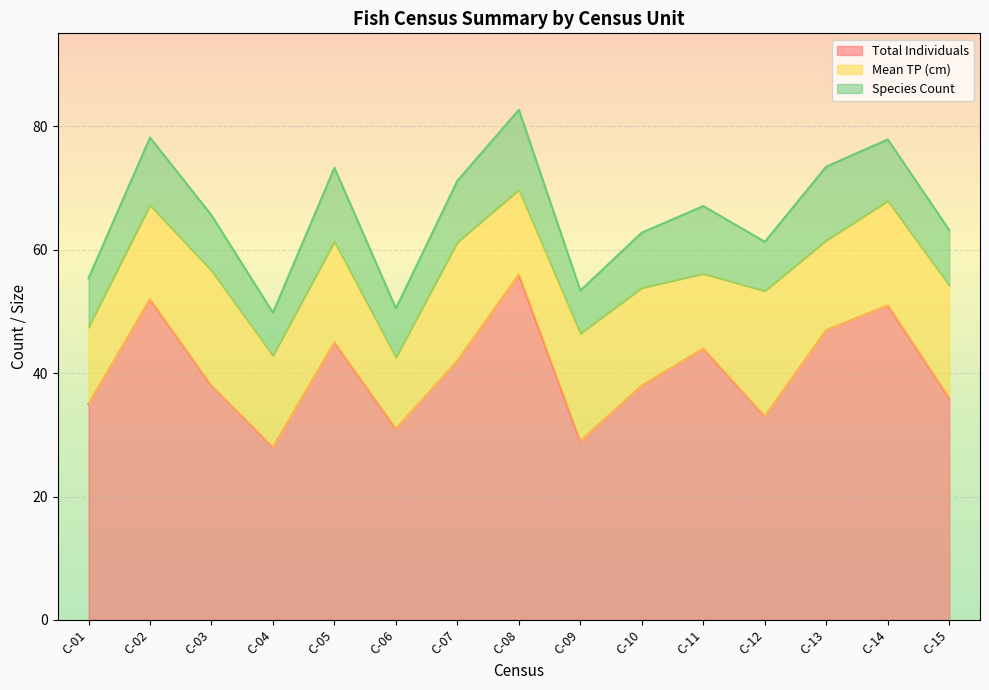

In Mean TP (cm), how many points are higher than both neighbors (excluding endpoints)?

5